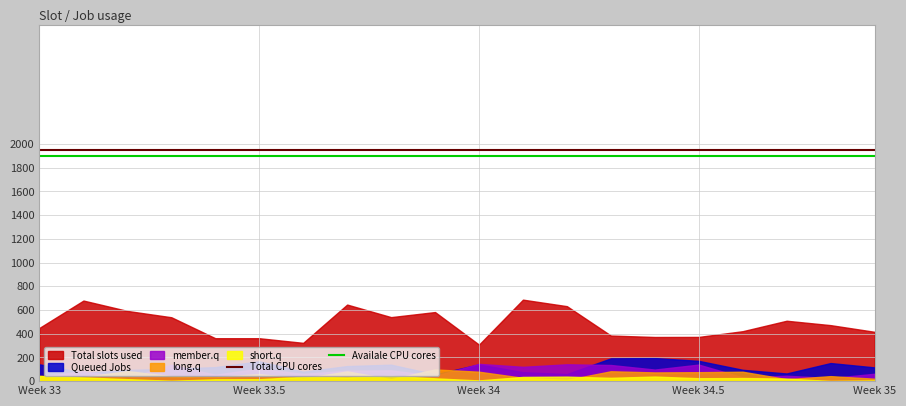

True or false: Total CPU cores and Availale CPU cores intersect in this chart.

False